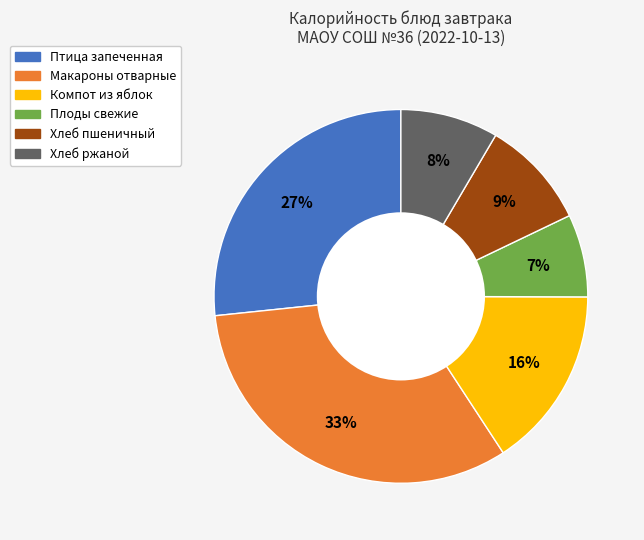

How many segments does this pie chart have?

6